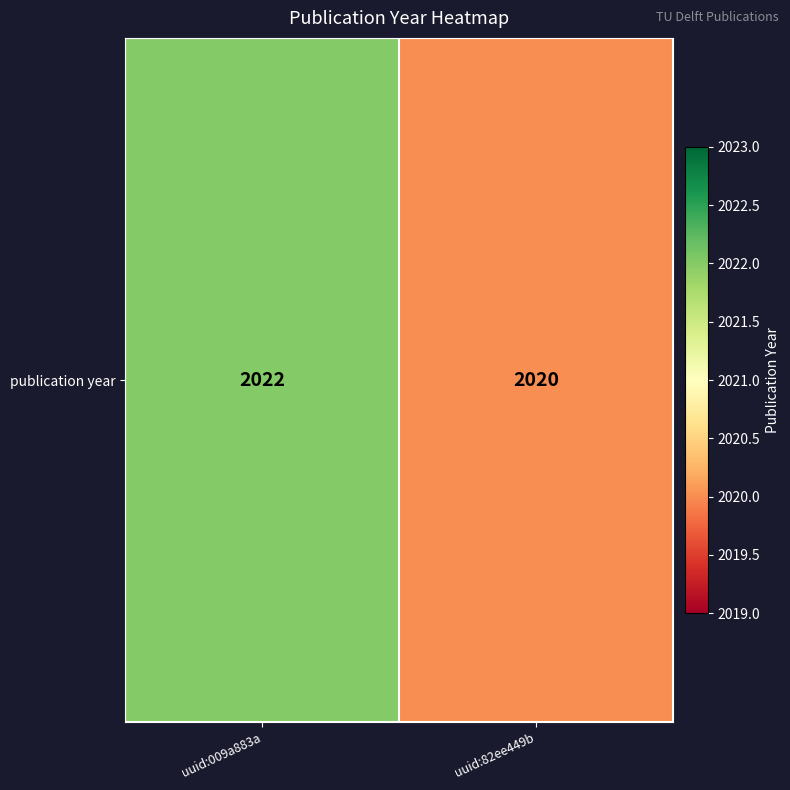

What is the minimum value shown in the chart?

2020